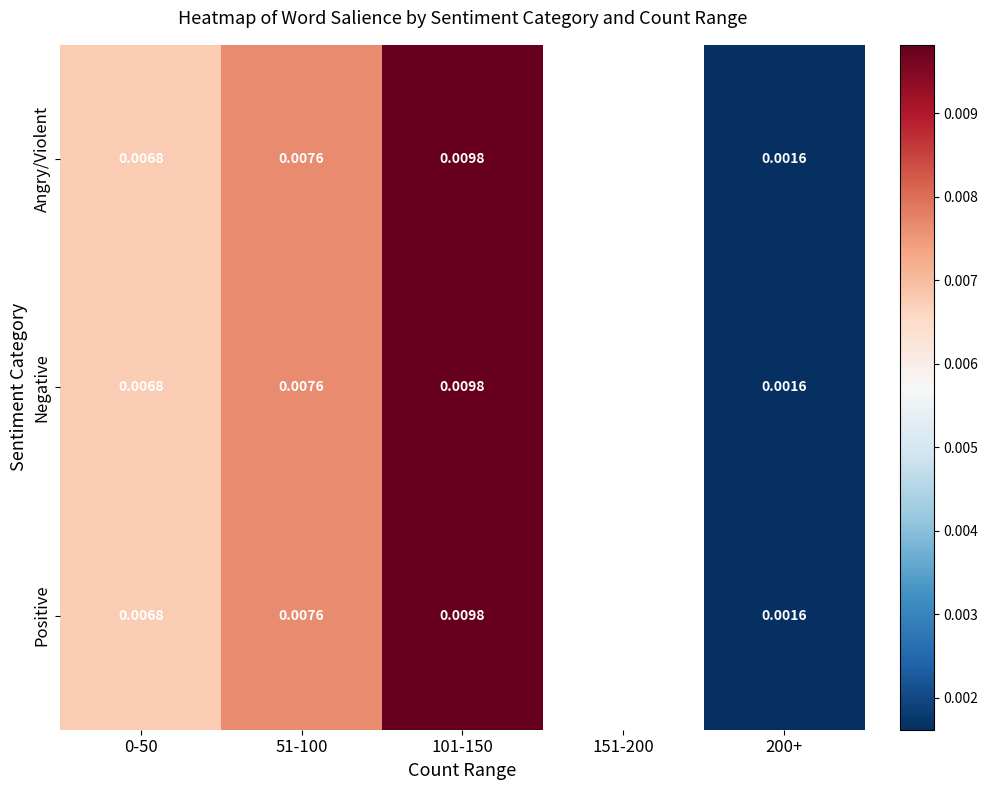

How many data points in Negative are above 0?

4